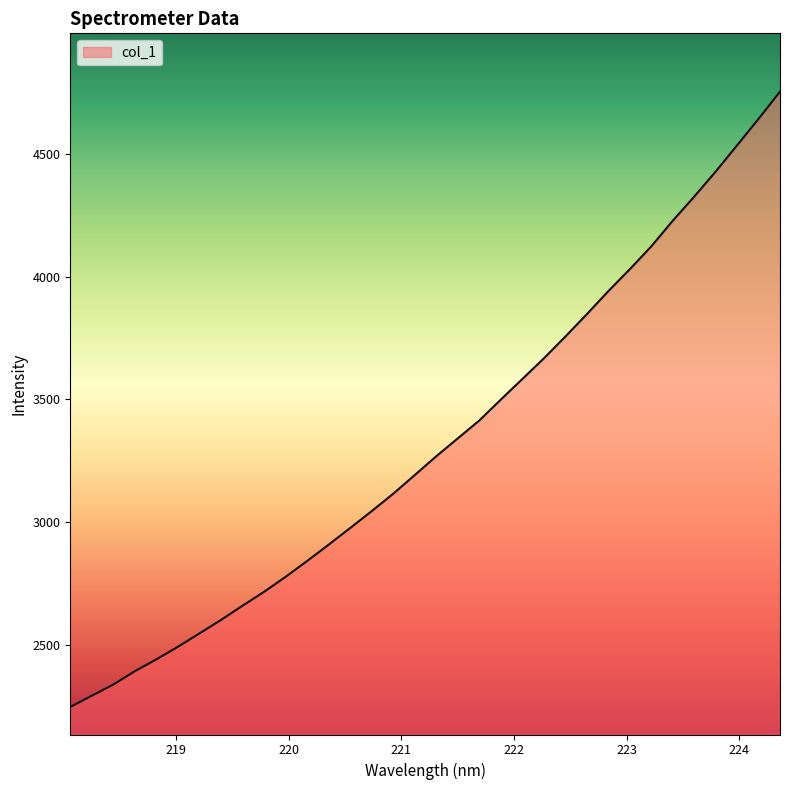

What is the smallest value displayed?

2245.9